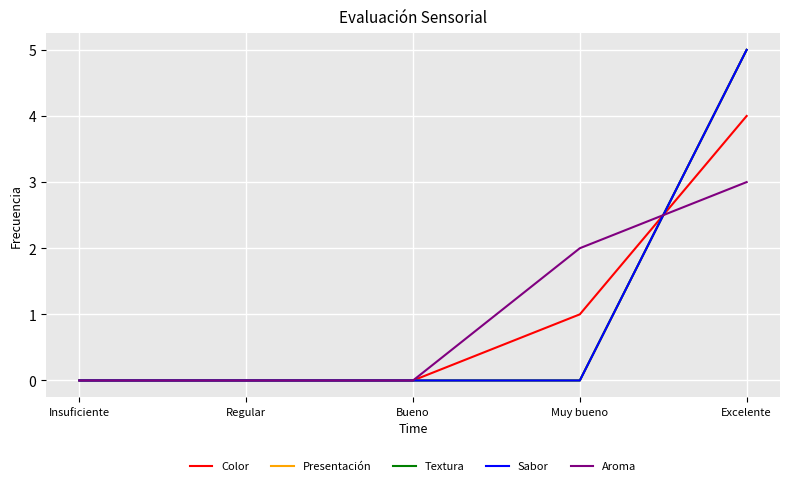

True or false: Color has more than 2 points higher than both neighbors.

False